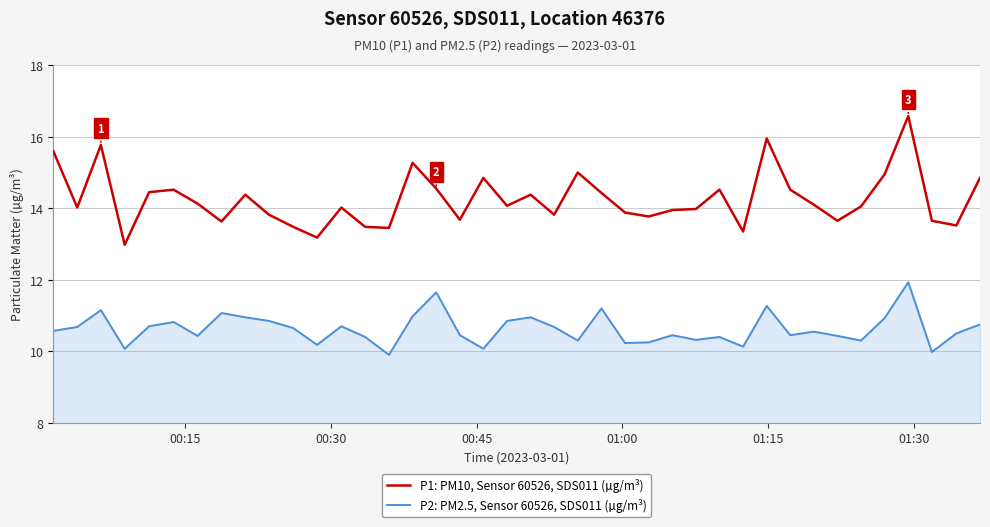

Count the number of categories in the chart.

40